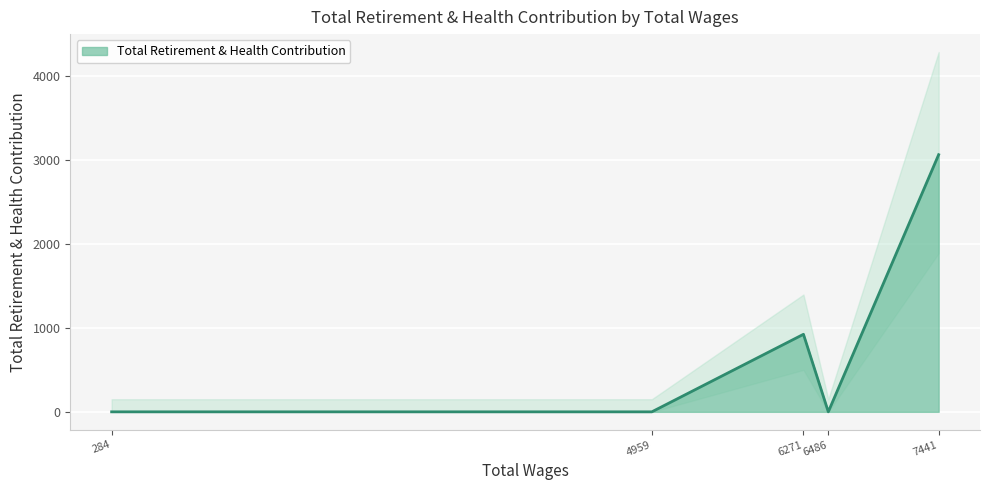

How many values exceed 0?

2